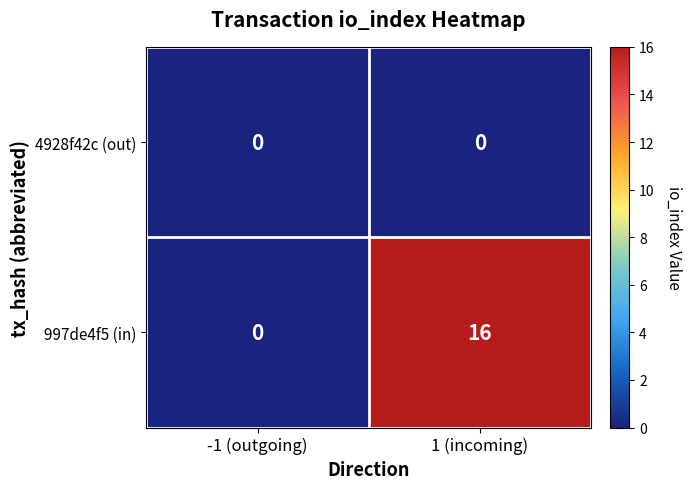

What is the spread (max minus min) of values at 1 (incoming)?

16